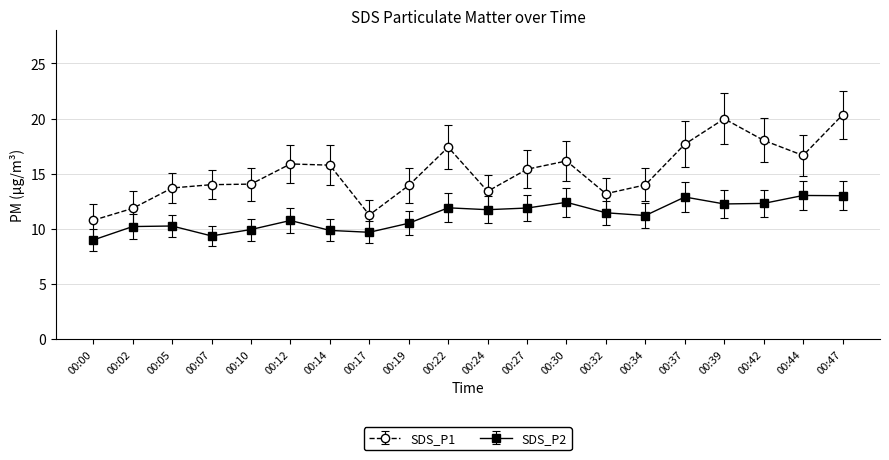

What is the average value of the SDS_P1 series?

15.2